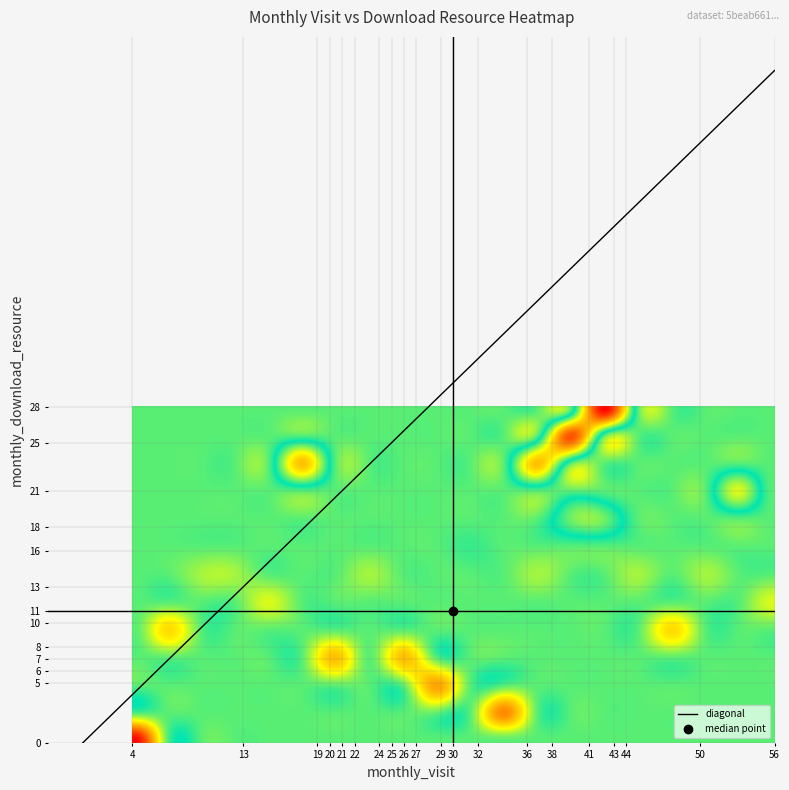

Reading left to right, extract all data points from this chart.

monthly_visit: monthly_visit=13	monthly_download=19	2=27	3=56	4=30	5=50	6=24	7=29	8=38	9=21	10=25	11=20	12=32	13=32	14=36	15=22	16=26	17=44	18=43	19=36	20=38	21=41	22=4
monthly_download: monthly_visit=8	monthly_download=11	2=6	3=10	4=5	5=18	6=7	7=13	8=16	9=10	10=11	11=11	12=11	13=21	14=25	15=21	16=7	17=11	18=8	19=16	20=28	21=11	22=0